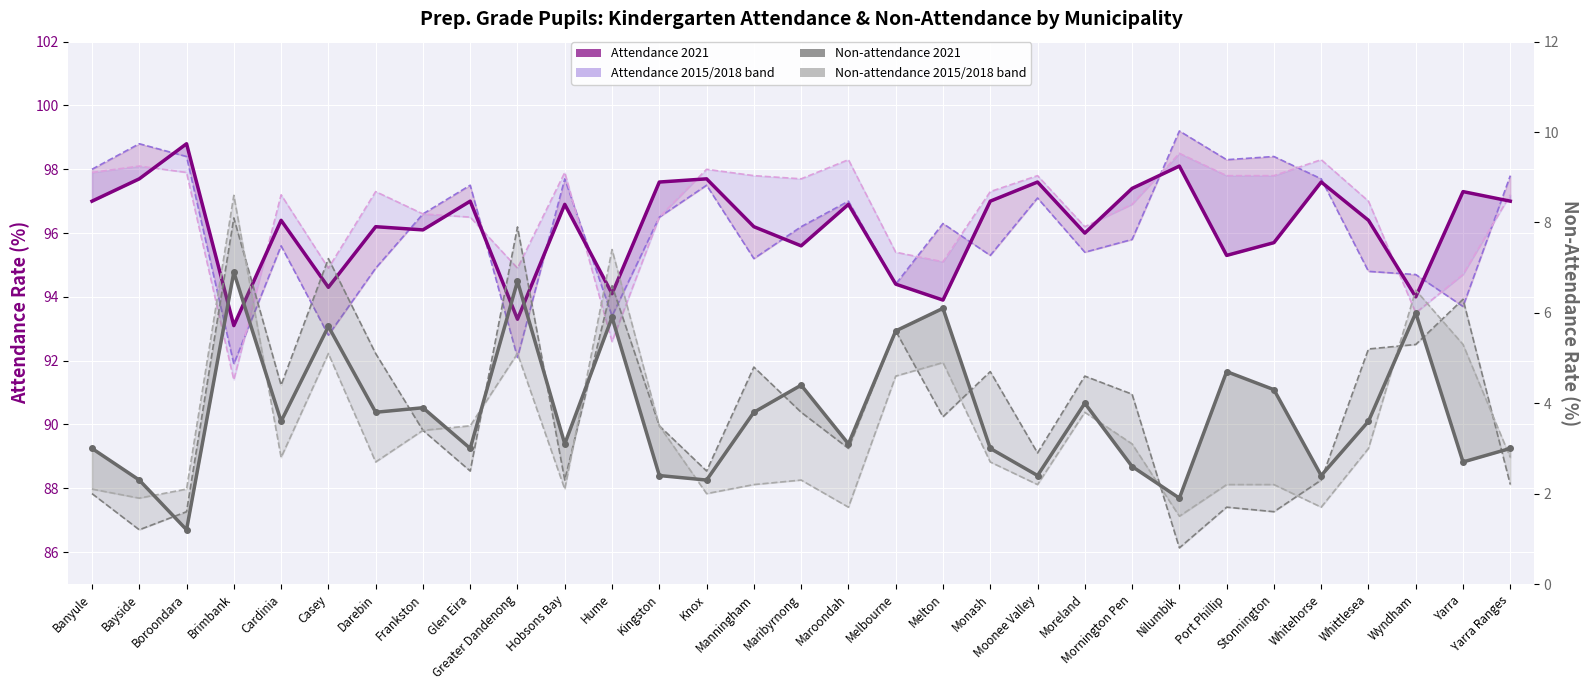

What is the sum of the Non-attendance 2021 values at Casey and Knox?

8.0